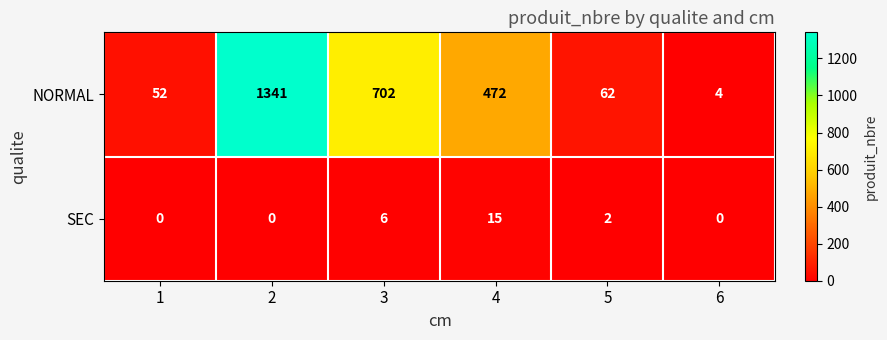

Which series has the largest total across all categories?

NORMAL